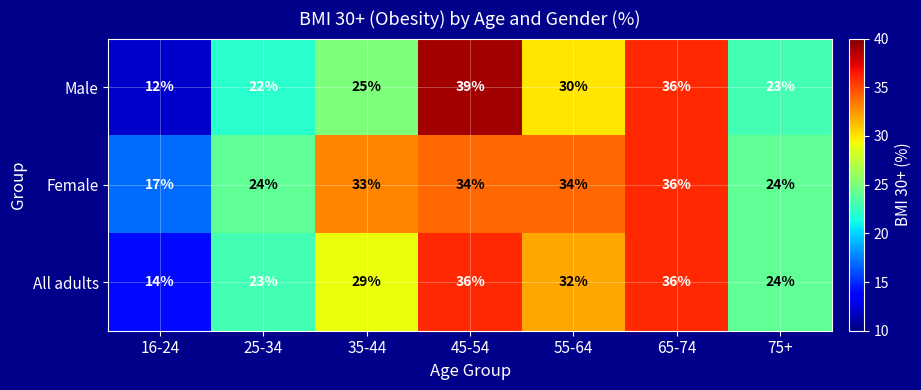

What is the total value across all series at 25-34?

69